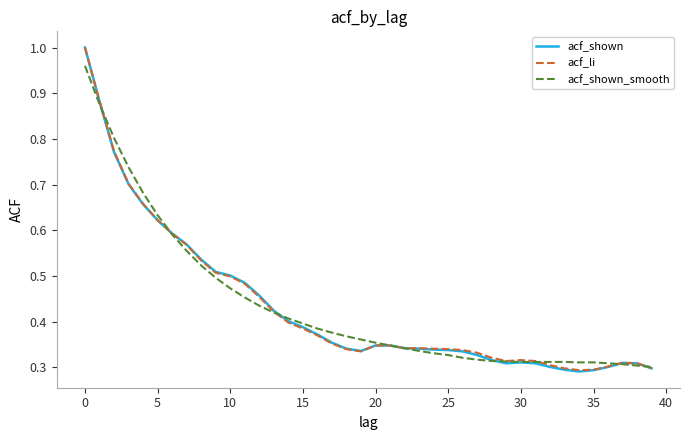

What are all the series names shown in the legend?

acf_shown, acf_li, acf_shown_smooth